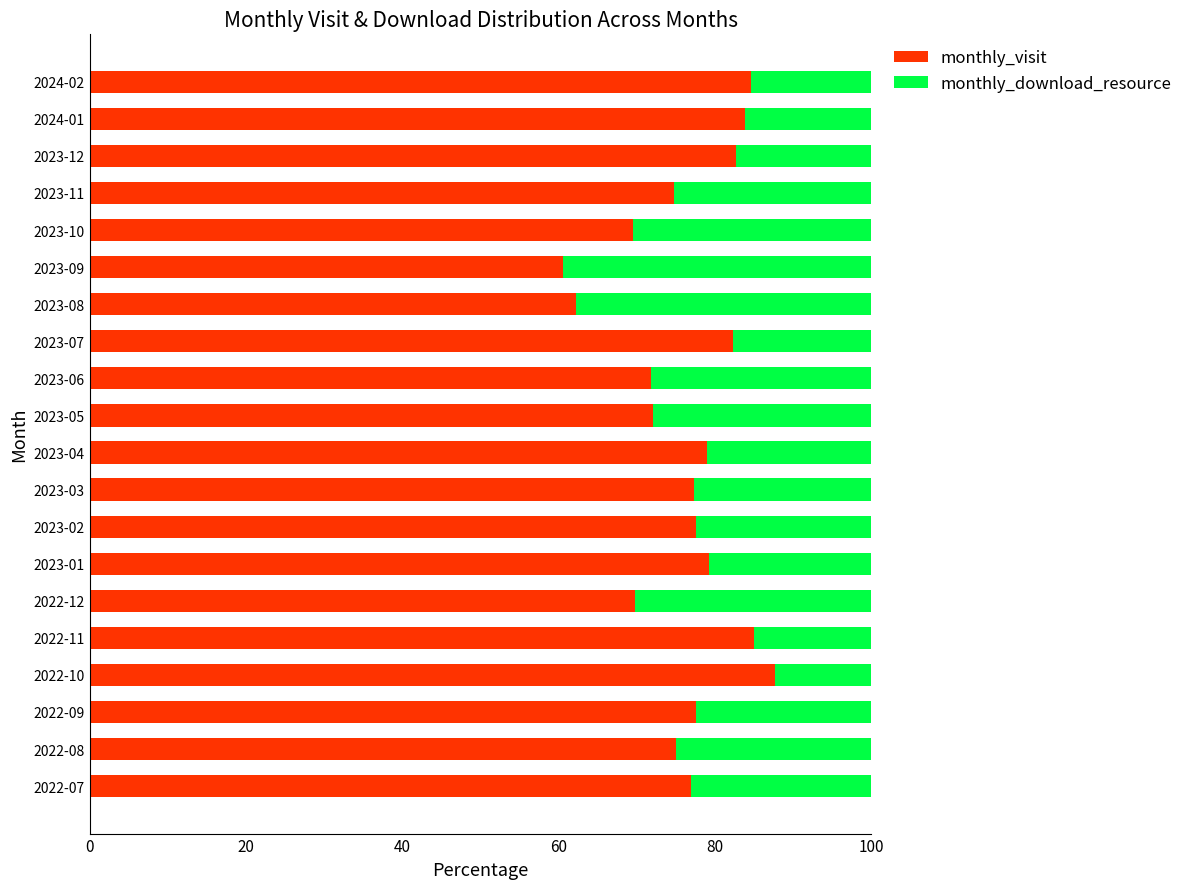

The monthly_visit series shows 27.8 at 2022-09. True or false?

False